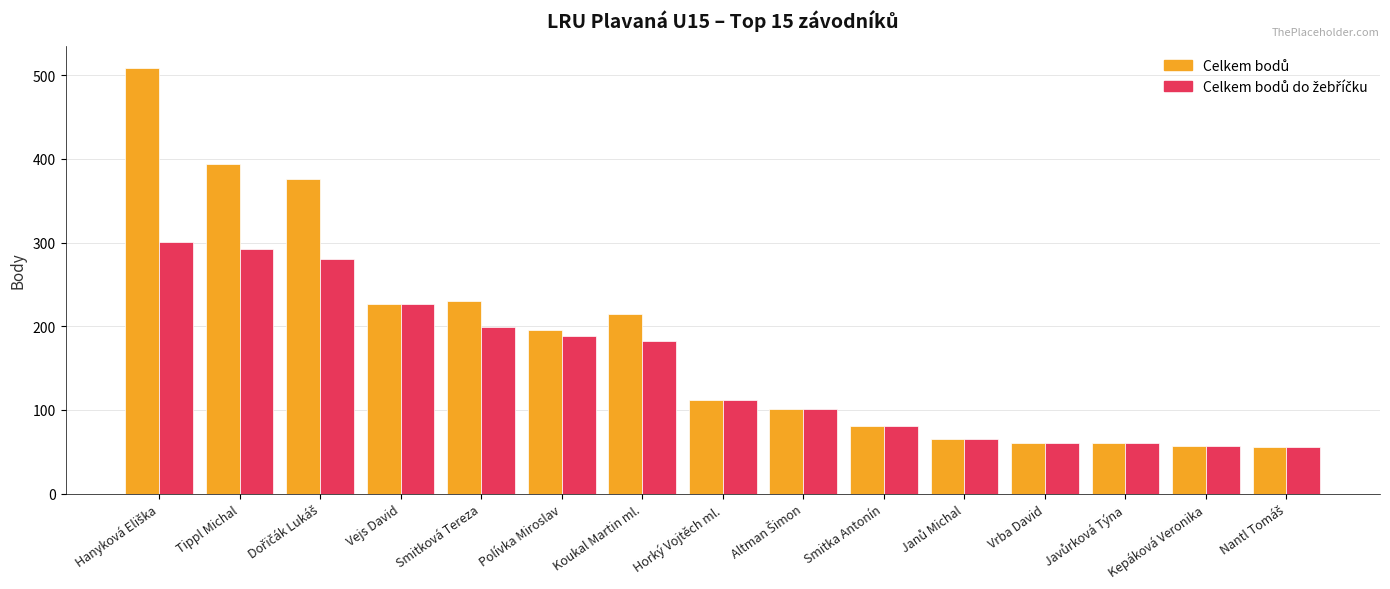

What is the greatest value displayed?

509